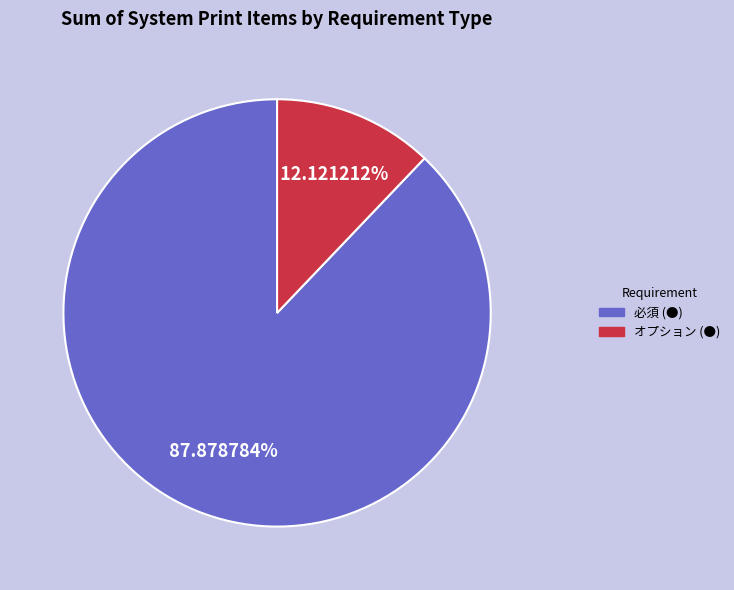

Is it true that オプション (●) is 1% of the pie?

False